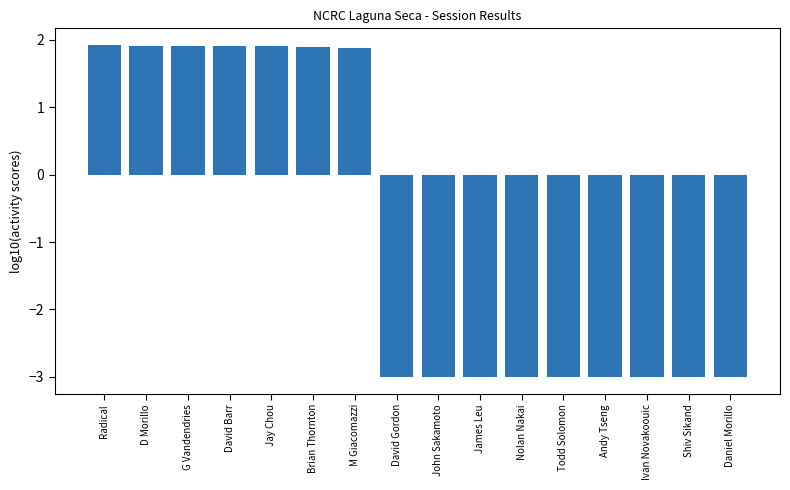

Reading left to right, list all the values displayed in this chart.

1.9	1.9	1.9	1.9	1.9	1.9	1.9	-3.0	-3.0	-3.0	-3.0	-3.0	-3.0	-3.0	-3.0	-3.0